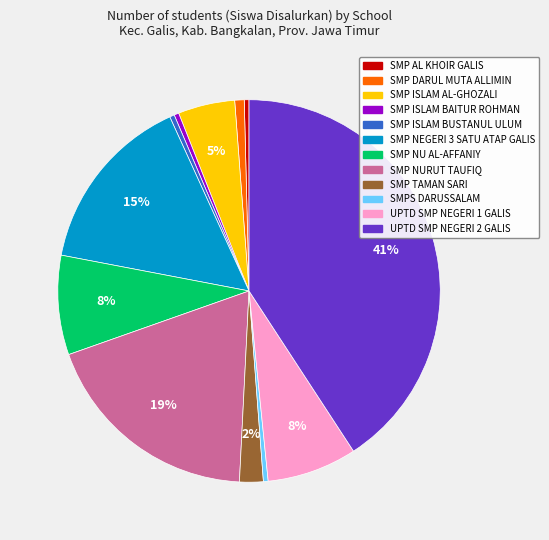

Does any single category account for the majority?

No